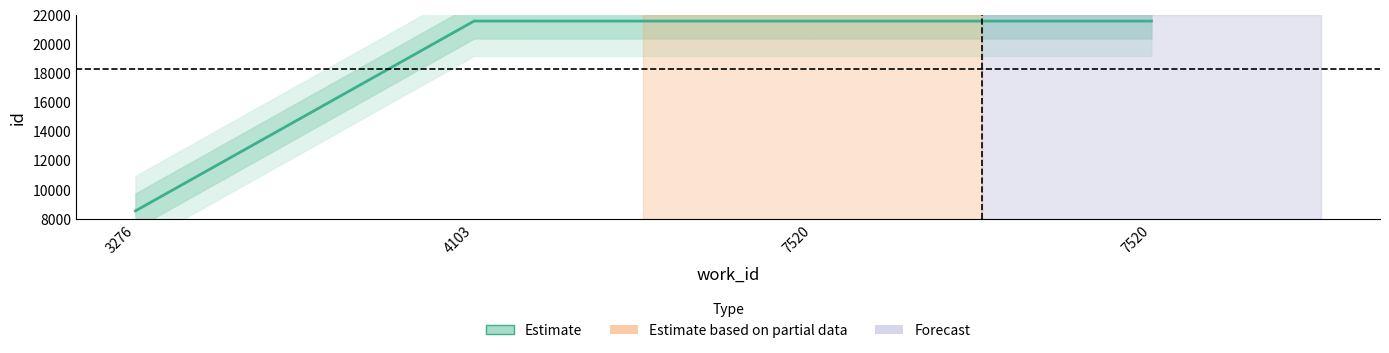

How many data points are above 21582?

1